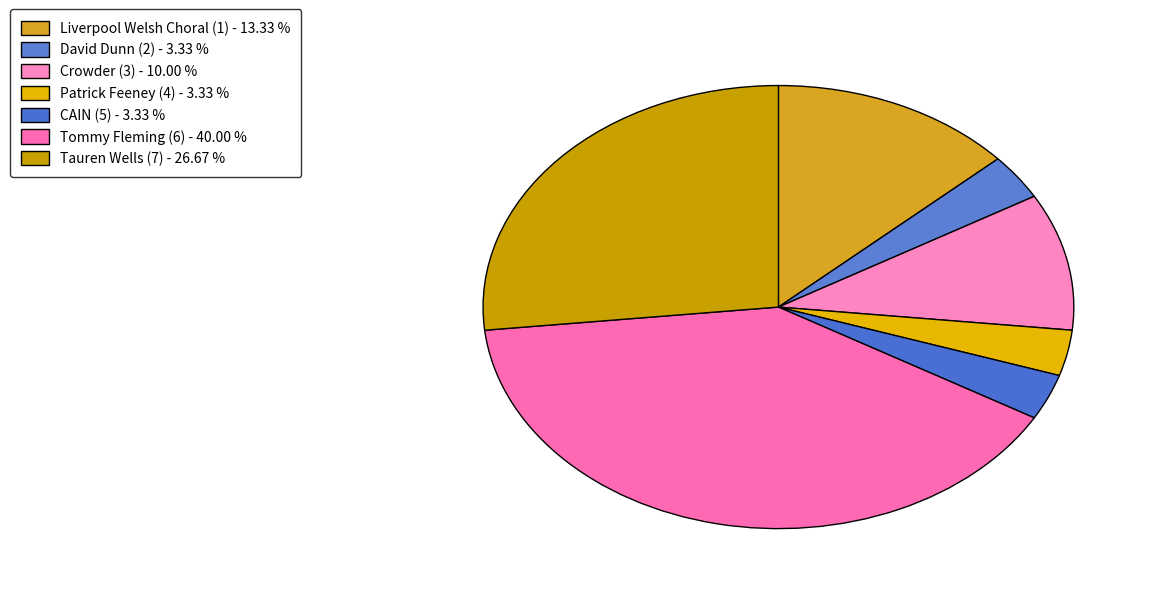

How many segments does this pie chart have?

7